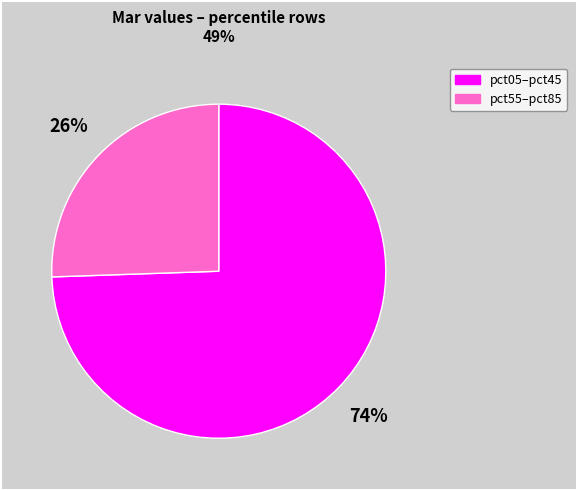

To the nearest percent, what is the average slice percentage?

50%